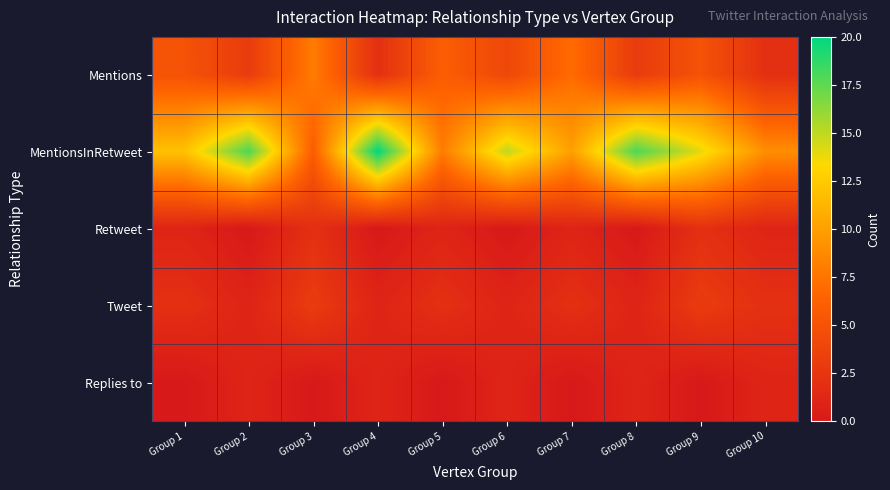

Reading left to right, transcribe all the data shown in this chart.

Mentions: Group 1=5	Group 2=3	Group 3=8	Group 4=2	Group 5=6	Group 6=4	Group 7=7	Group 8=3	Group 9=5	Group 10=2
MentionsInRetweet: Group 1=12	Group 2=18	Group 3=6	Group 4=20	Group 5=8	Group 6=15	Group 7=10	Group 8=18	Group 9=14	Group 10=9
Retweet: Group 1=1	Group 2=0	Group 3=2	Group 4=0	Group 5=1	Group 6=0	Group 7=1	Group 8=0	Group 9=2	Group 10=1
Tweet: Group 1=2	Group 2=1	Group 3=3	Group 4=1	Group 5=2	Group 6=1	Group 7=2	Group 8=1	Group 9=3	Group 10=2
Replies to: Group 1=0	Group 2=1	Group 3=0	Group 4=1	Group 5=0	Group 6=1	Group 7=0	Group 8=1	Group 9=0	Group 10=1